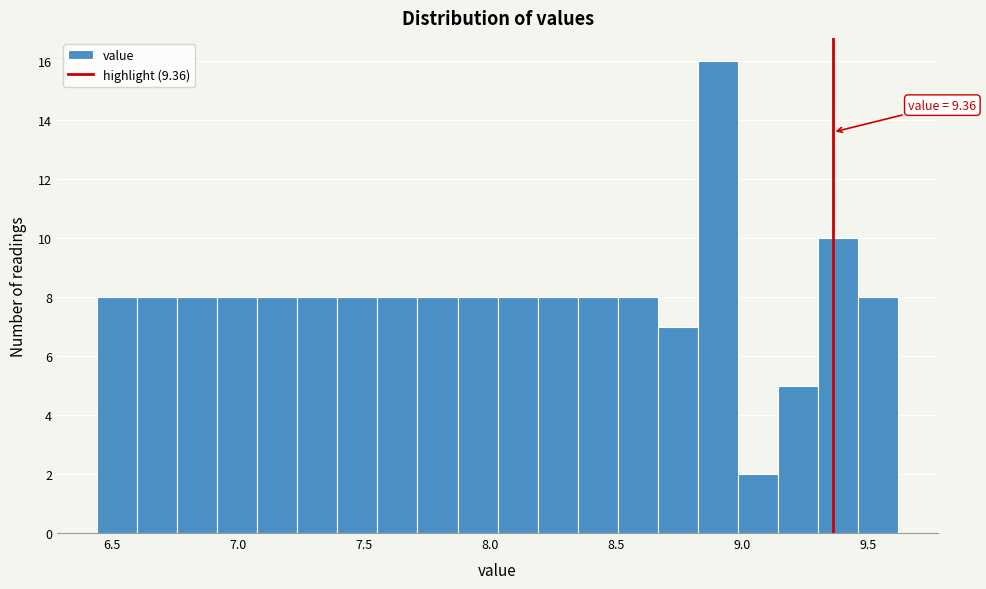

Read against the x-axis, roughly where is the centre of the tallest bar?

8.90